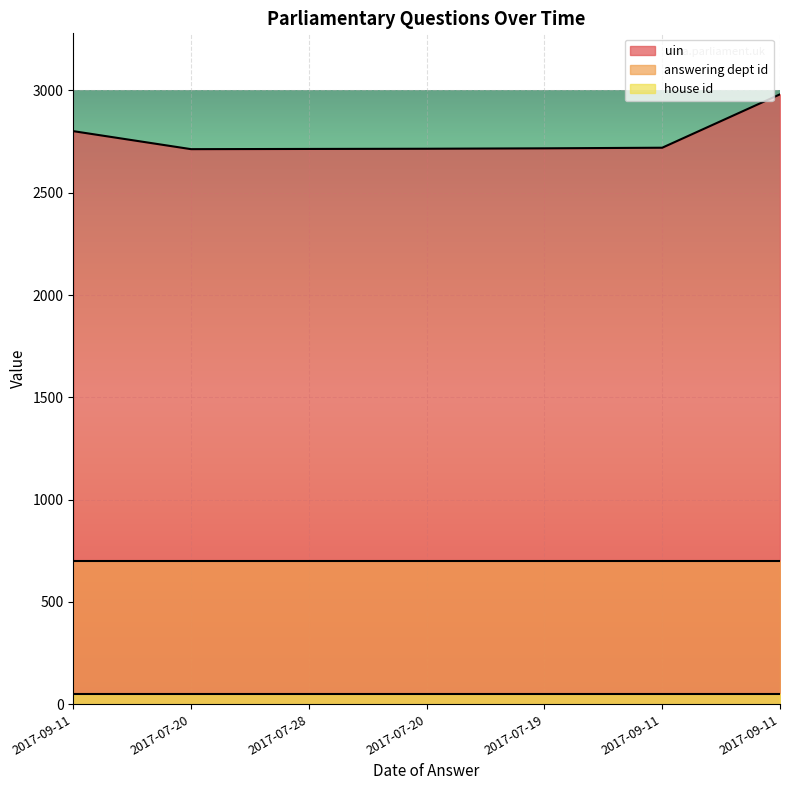

True or false: answering dept id and uin cross at least once.

False